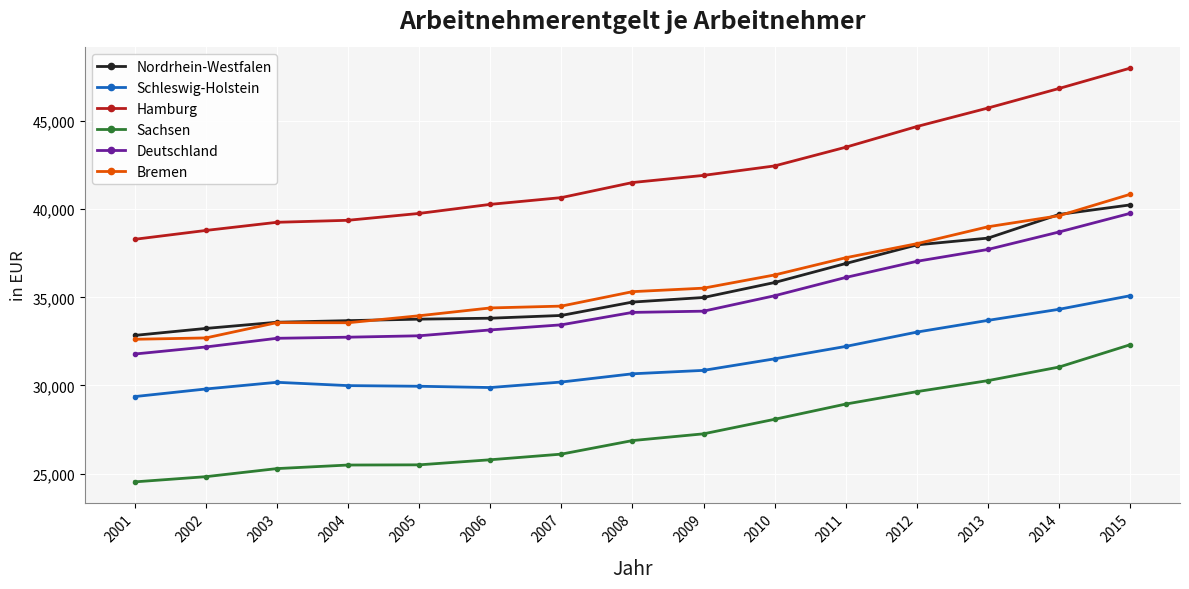

At which category is the sum across all series the highest?

2015